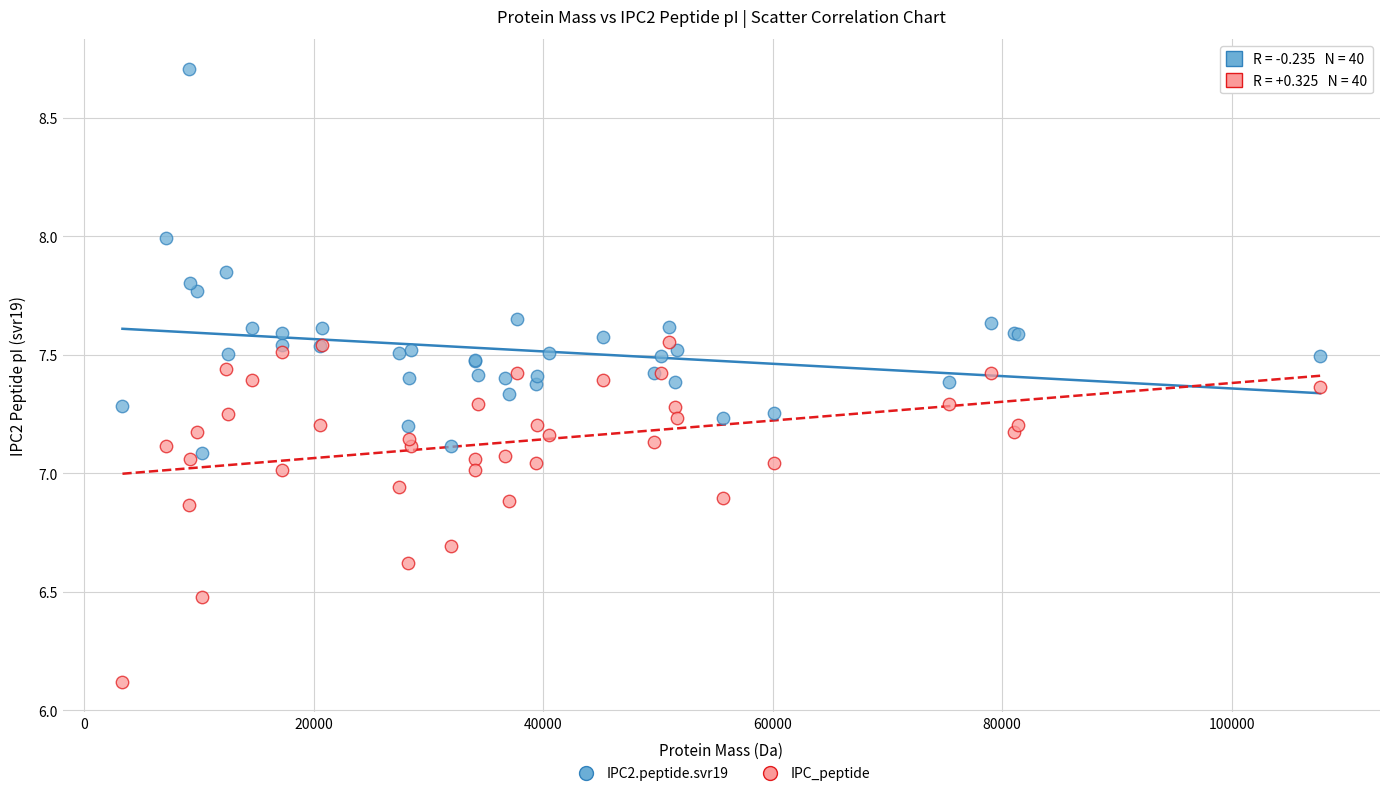

In the IPC_peptide series, what Y value is closest to 6?

6.1